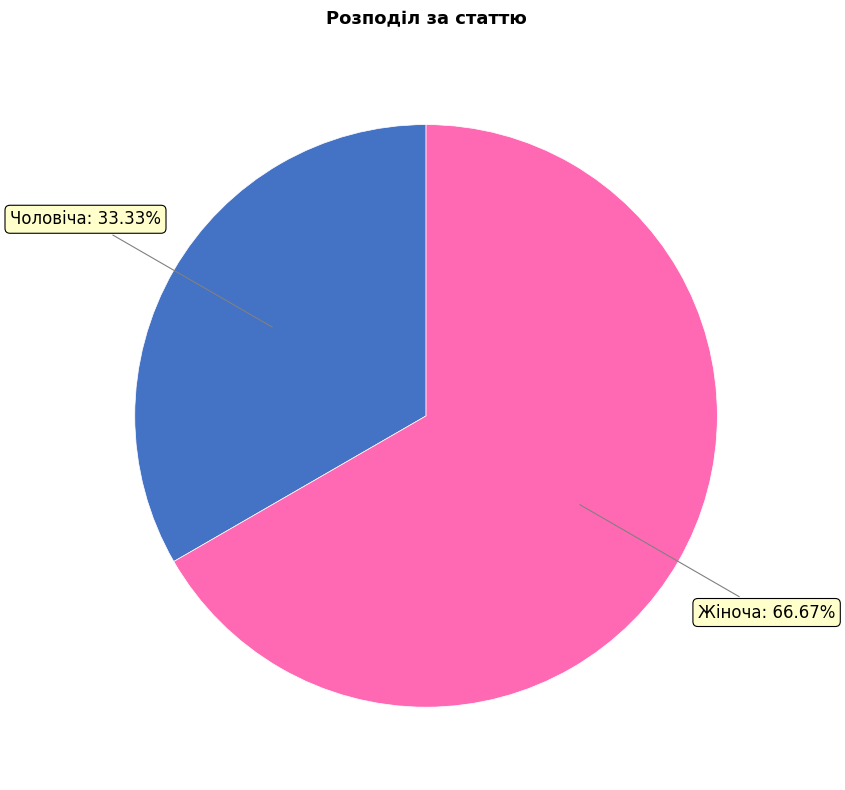

The Чоловіча slice represents 33% of the pie. True or false?

True